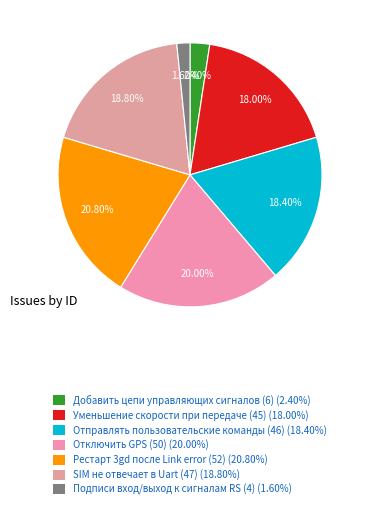

To the nearest percent, what portion does Уменьшение скорости при передаче (45) represent?

18%